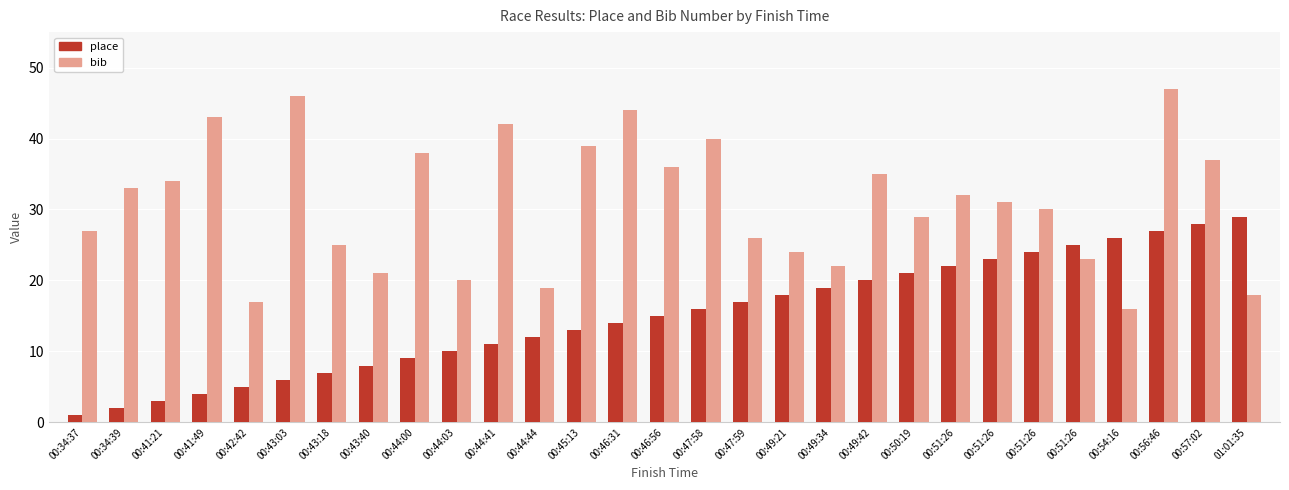

What is the minimum value for place?

1